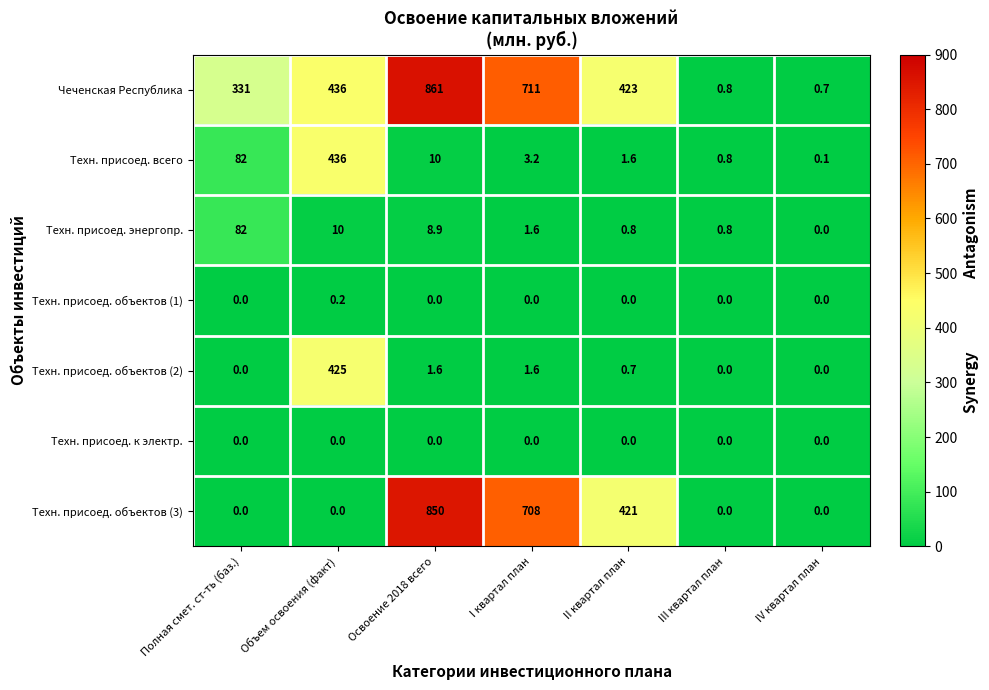

What is the approximate value of Техн. присоед. энергопр. at I квартал план?

1.6